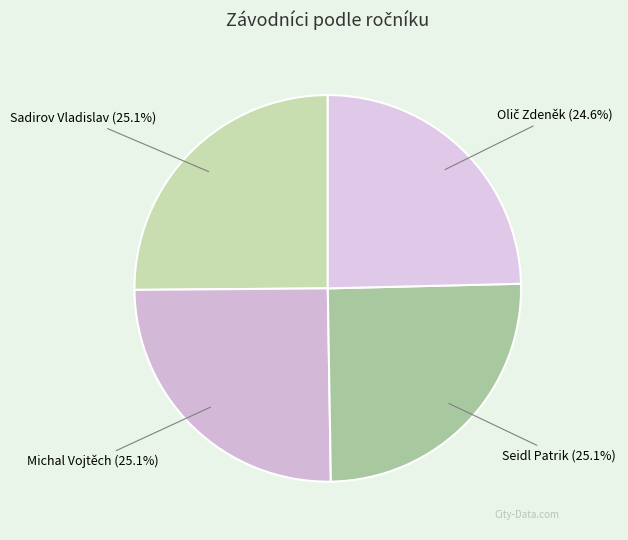

Count the number of slices in the pie.

4